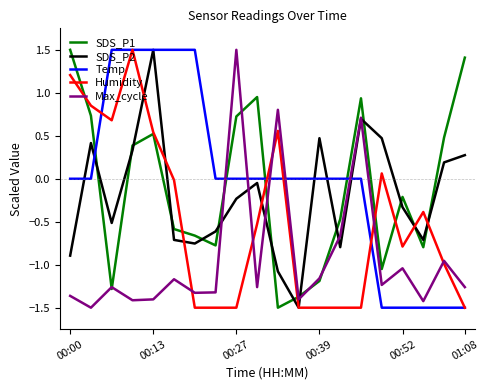

What is the maximum value for SDS_P2?

1.5